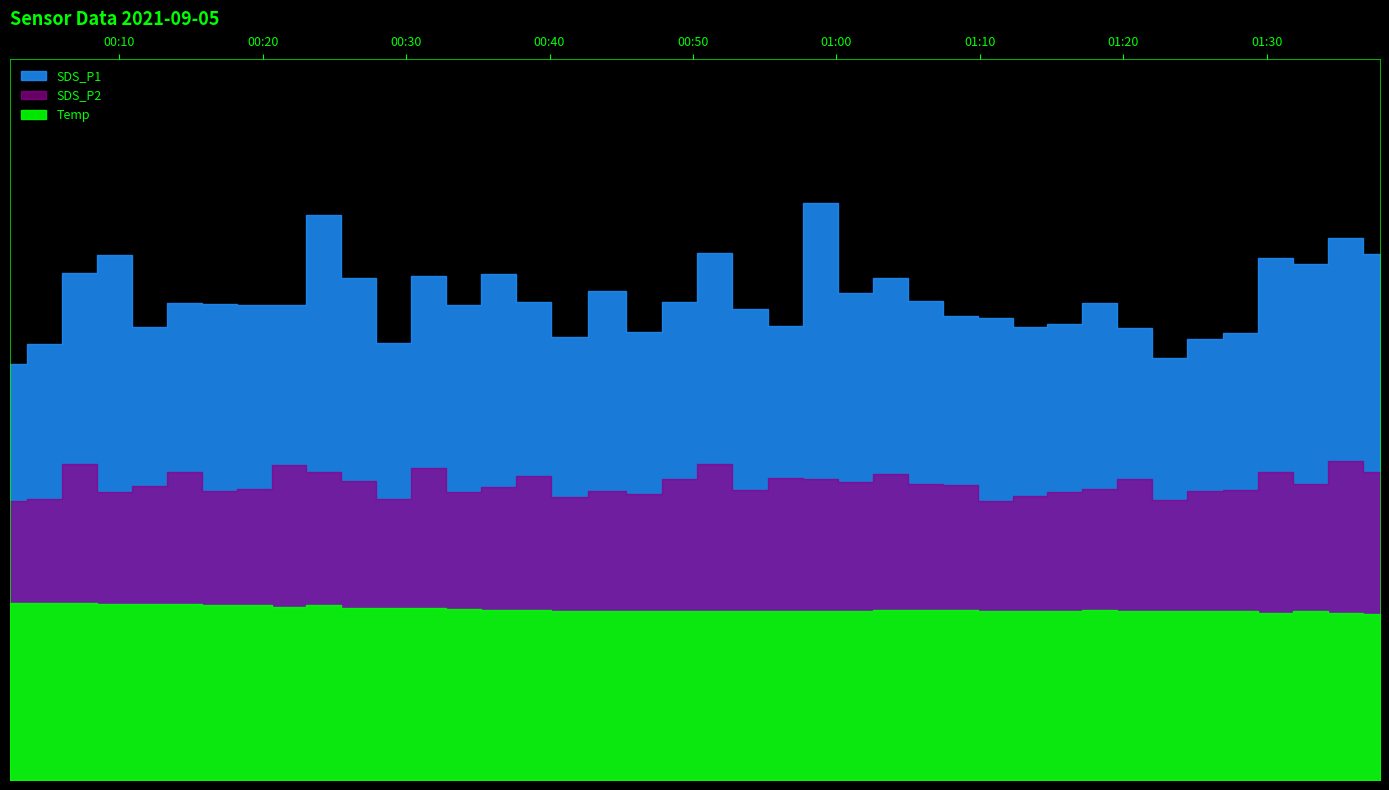

Reading left to right, extract all data points from this chart.

SDS_P1: 2021/09/05 00:02:23=34.6	2021/09/05 00:04:48=36.2	2021/09/05 00:07:14=42.1	2021/09/05 00:09:41=43.6	2021/09/05 00:12:07=37.6	2021/09/05 00:14:33=39.6	2021/09/05 00:16:59=39.5	2021/09/05 00:19:24=39.5	2021/09/05 00:21:50=39.4	2021/09/05 00:24:16=46.9	2021/09/05 00:26:42=41.7	2021/09/05 00:29:08=36.3	2021/09/05 00:31:33=41.9	2021/09/05 00:34:01=39.4	2021/09/05 00:36:26=42.0	2021/09/05 00:38:52=39.7	2021/09/05 00:41:18=36.8	2021/09/05 00:44:07=40.6	2021/09/05 00:46:35=37.2	2021/09/05 00:49:02=39.7	2021/09/05 00:51:30=43.7	2021/09/05 00:53:58=39.1	2021/09/05 00:56:26=37.7	2021/09/05 00:58:54=47.9	2021/09/05 01:01:21=40.5	2021/09/05 01:03:47=41.7	2021/09/05 01:06:13=39.8	2021/09/05 01:08:38=38.5	2021/09/05 01:11:04=38.3	2021/09/05 01:13:30=37.6	2021/09/05 01:15:56=37.9	2021/09/05 01:18:22=39.6	2021/09/05 01:20:47=37.5	2021/09/05 01:23:13=35.0	2021/09/05 01:25:40=36.6	2021/09/05 01:28:11=37.1	2021/09/05 01:30:37=43.3	2021/09/05 01:33:03=42.8	2021/09/05 01:35:29=45.0	2021/09/05 01:37:54=43.7
SDS_P2: 2021/09/05 00:02:23=23.1	2021/09/05 00:04:48=23.4	2021/09/05 00:07:14=26.3	2021/09/05 00:09:41=23.9	2021/09/05 00:12:07=24.4	2021/09/05 00:14:33=25.6	2021/09/05 00:16:59=24.0	2021/09/05 00:19:24=24.2	2021/09/05 00:21:50=26.1	2021/09/05 00:24:16=25.6	2021/09/05 00:26:42=24.8	2021/09/05 00:29:08=23.3	2021/09/05 00:31:33=25.9	2021/09/05 00:34:01=23.9	2021/09/05 00:36:26=24.3	2021/09/05 00:38:52=25.2	2021/09/05 00:41:18=23.5	2021/09/05 00:44:07=24.0	2021/09/05 00:46:35=23.7	2021/09/05 00:49:02=25.0	2021/09/05 00:51:30=26.2	2021/09/05 00:53:58=24.1	2021/09/05 00:56:26=25.1	2021/09/05 00:58:54=25.0	2021/09/05 01:01:21=24.8	2021/09/05 01:03:47=25.4	2021/09/05 01:06:13=24.6	2021/09/05 01:08:38=24.5	2021/09/05 01:11:04=23.1	2021/09/05 01:13:30=23.6	2021/09/05 01:15:56=23.9	2021/09/05 01:18:22=24.2	2021/09/05 01:20:47=25.0	2021/09/05 01:23:13=23.3	2021/09/05 01:25:40=24.0	2021/09/05 01:28:11=24.1	2021/09/05 01:30:37=25.6	2021/09/05 01:33:03=24.6	2021/09/05 01:35:29=26.5	2021/09/05 01:37:54=25.6
Temp: 2021/09/05 00:02:23=14.7	2021/09/05 00:04:48=14.7	2021/09/05 00:07:14=14.7	2021/09/05 00:09:41=14.6	2021/09/05 00:12:07=14.6	2021/09/05 00:14:33=14.6	2021/09/05 00:16:59=14.5	2021/09/05 00:19:24=14.5	2021/09/05 00:21:50=14.4	2021/09/05 00:24:16=14.5	2021/09/05 00:26:42=14.3	2021/09/05 00:29:08=14.3	2021/09/05 00:31:33=14.3	2021/09/05 00:34:01=14.2	2021/09/05 00:36:26=14.1	2021/09/05 00:38:52=14.1	2021/09/05 00:41:18=14.0	2021/09/05 00:44:07=14.0	2021/09/05 00:46:35=14.0	2021/09/05 00:49:02=14.0	2021/09/05 00:51:30=14.0	2021/09/05 00:53:58=14.0	2021/09/05 00:56:26=14.0	2021/09/05 00:58:54=14.0	2021/09/05 01:01:21=14.0	2021/09/05 01:03:47=14.1	2021/09/05 01:06:13=14.1	2021/09/05 01:08:38=14.1	2021/09/05 01:11:04=14.0	2021/09/05 01:13:30=14.0	2021/09/05 01:15:56=14.0	2021/09/05 01:18:22=14.1	2021/09/05 01:20:47=14.0	2021/09/05 01:23:13=14.0	2021/09/05 01:25:40=14.0	2021/09/05 01:28:11=14.0	2021/09/05 01:30:37=13.9	2021/09/05 01:33:03=14.0	2021/09/05 01:35:29=13.9	2021/09/05 01:37:54=13.8